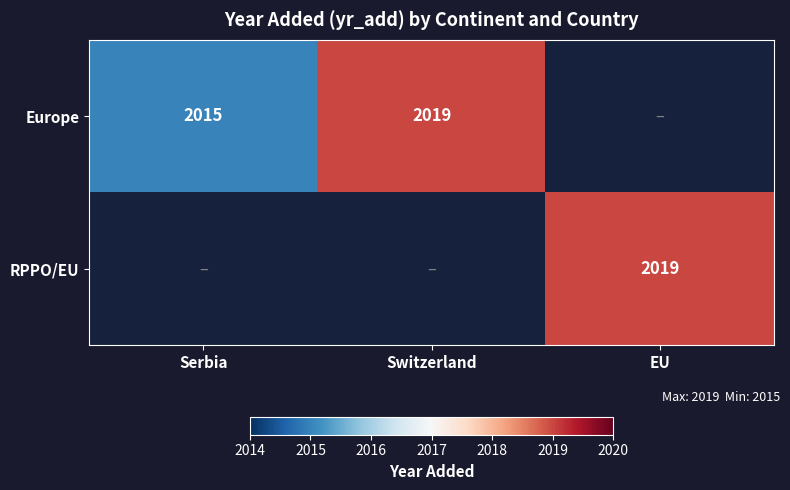

What is the minimum value shown in the chart?

2015.0